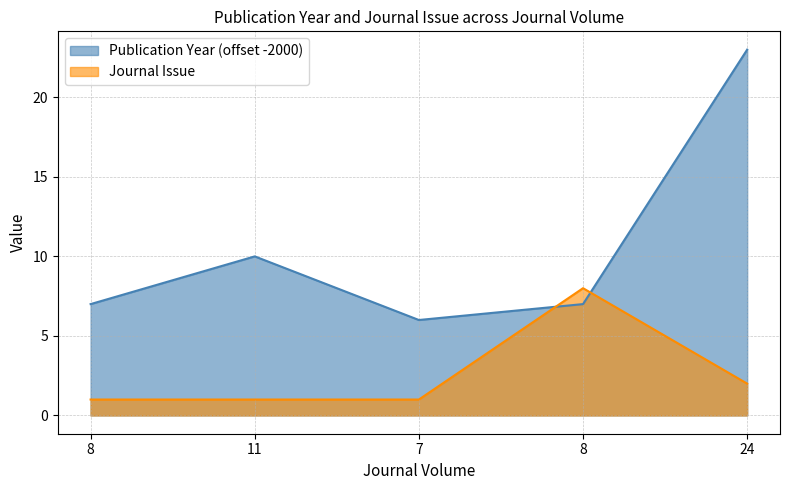

How many series are shown in this chart?

2